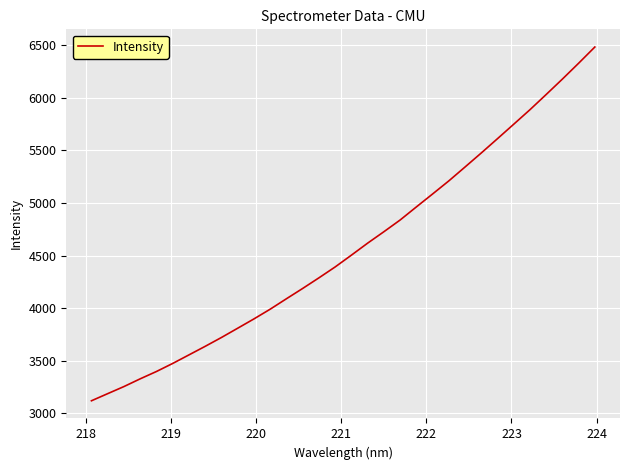

What is the greatest value displayed?

6485.0